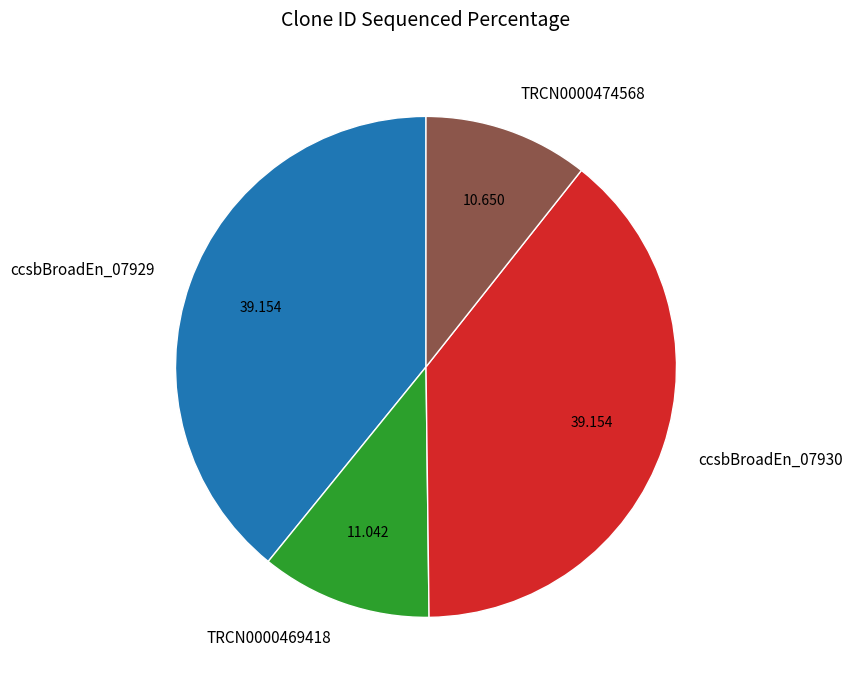

Does any single category account for the majority?

No